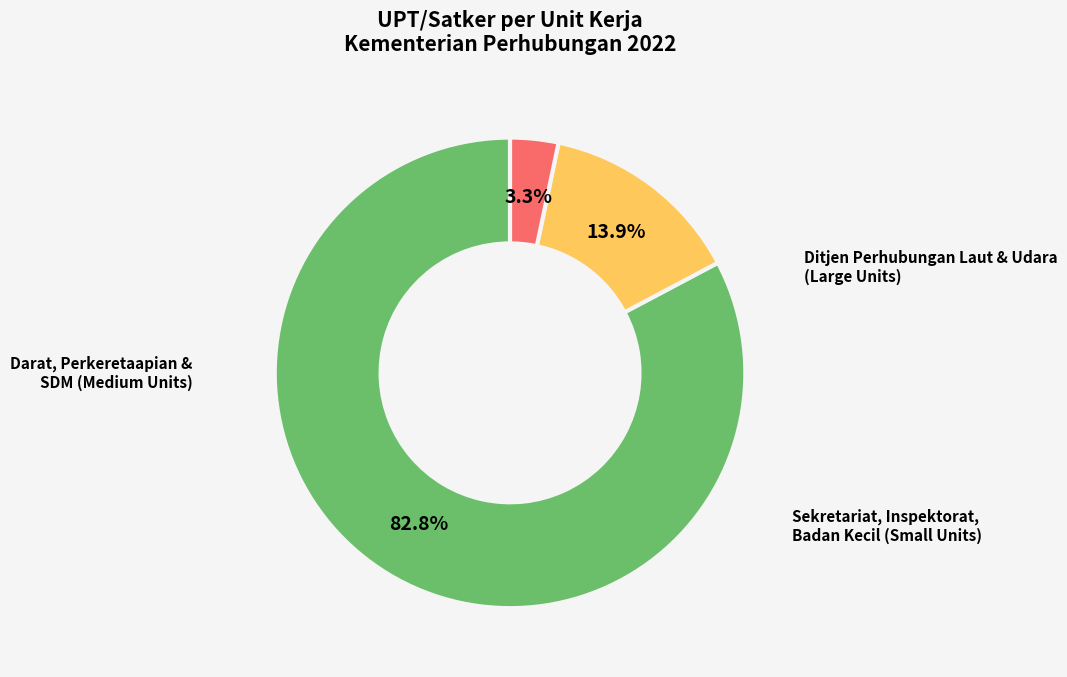

Is there a majority slice in this chart?

Yes